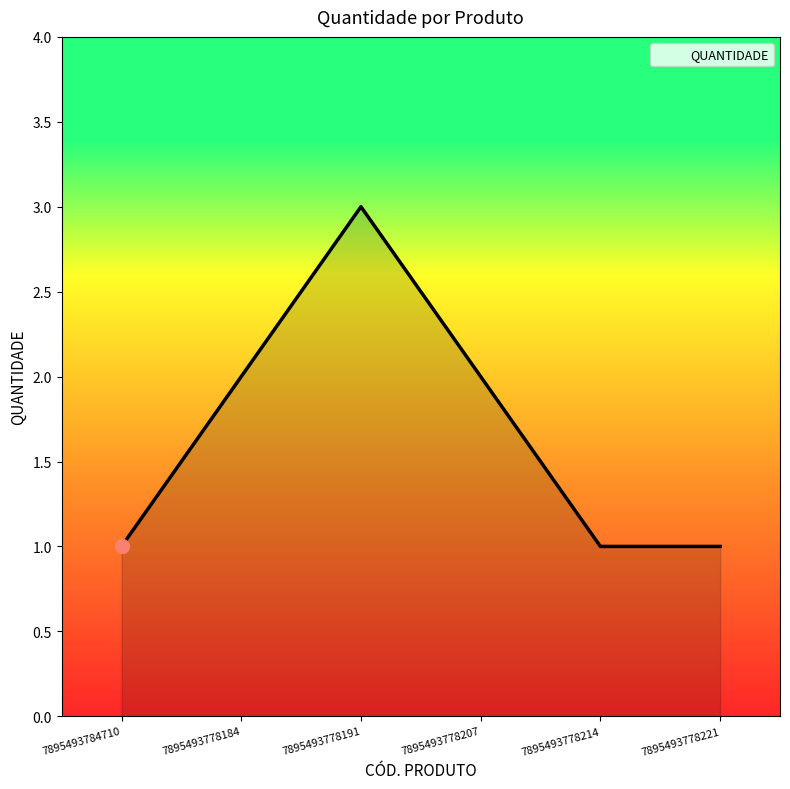

What position from the right is 7895493778184?

5